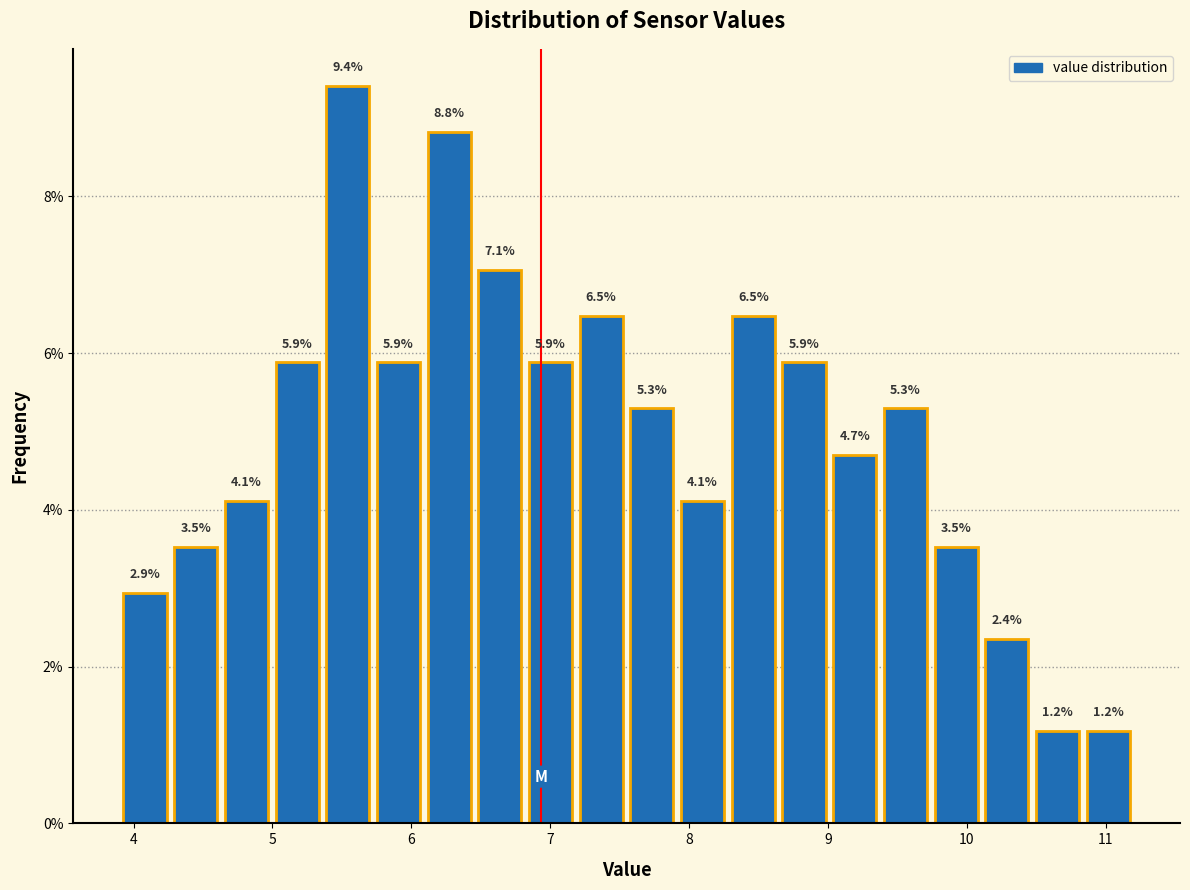

Read against the x-axis, roughly where is the centre of the tallest bar?

5.5